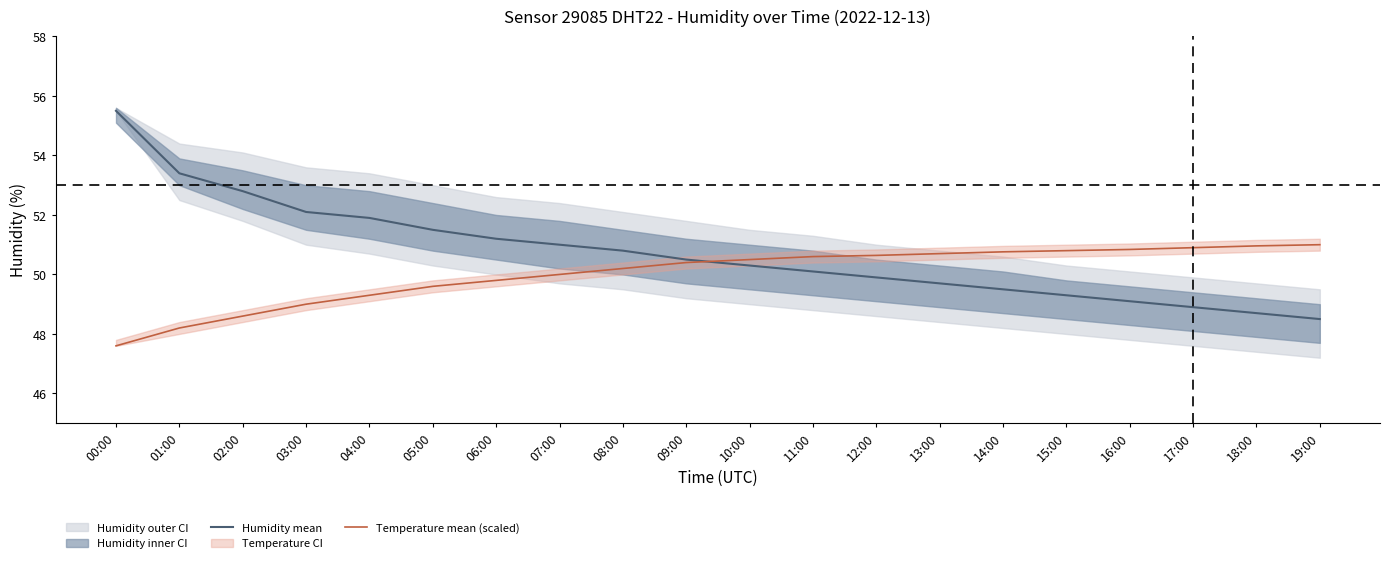

What is the value of the Temperature mean (scaled) point at the 15th from the left?

50.8